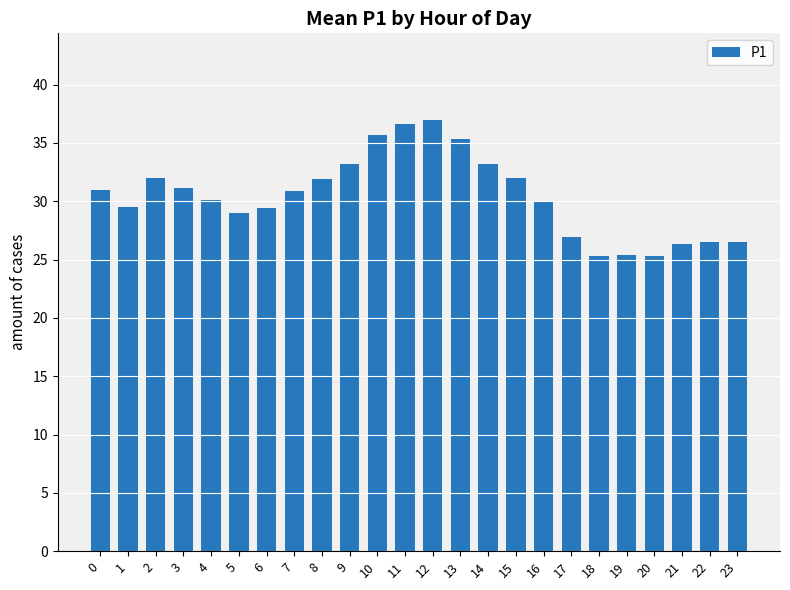

What is the value of the 10th bar from the left?

33.2